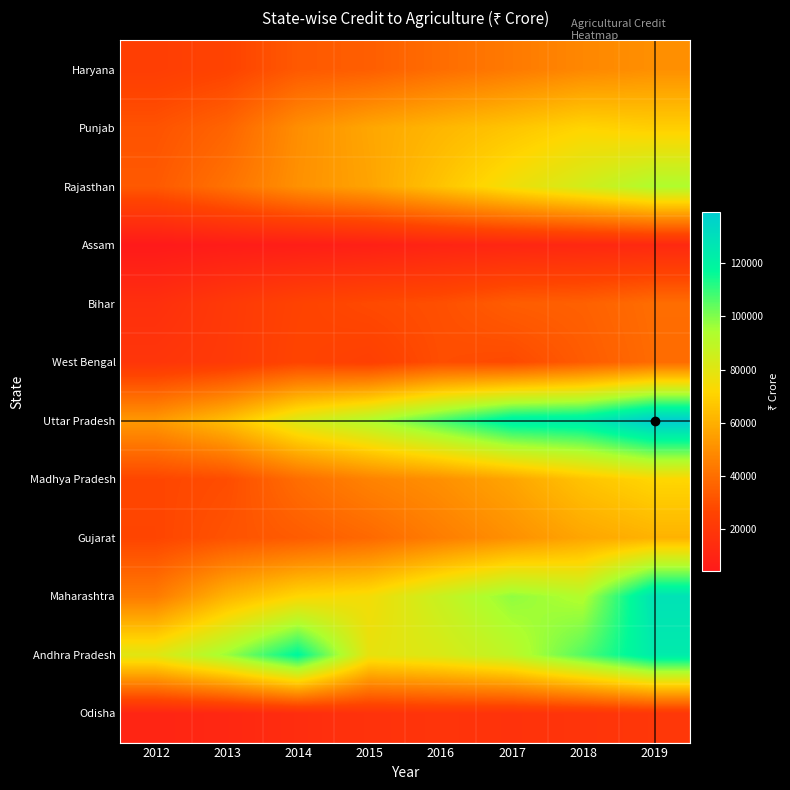

At how many categories does at least one series exceed 13832?

8